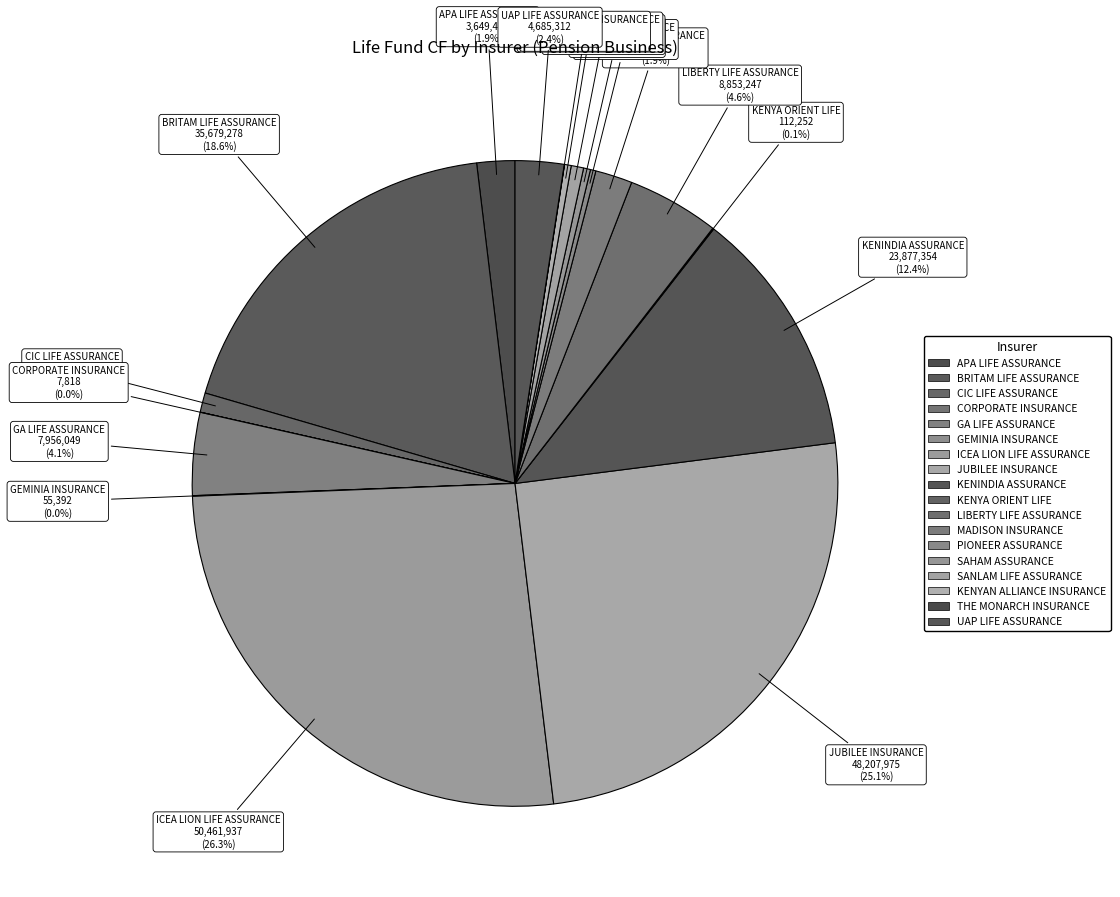

Do ICEA LION LIFE ASSURANCE and CIC LIFE ASSURANCE together represent more than half of the pie?

No